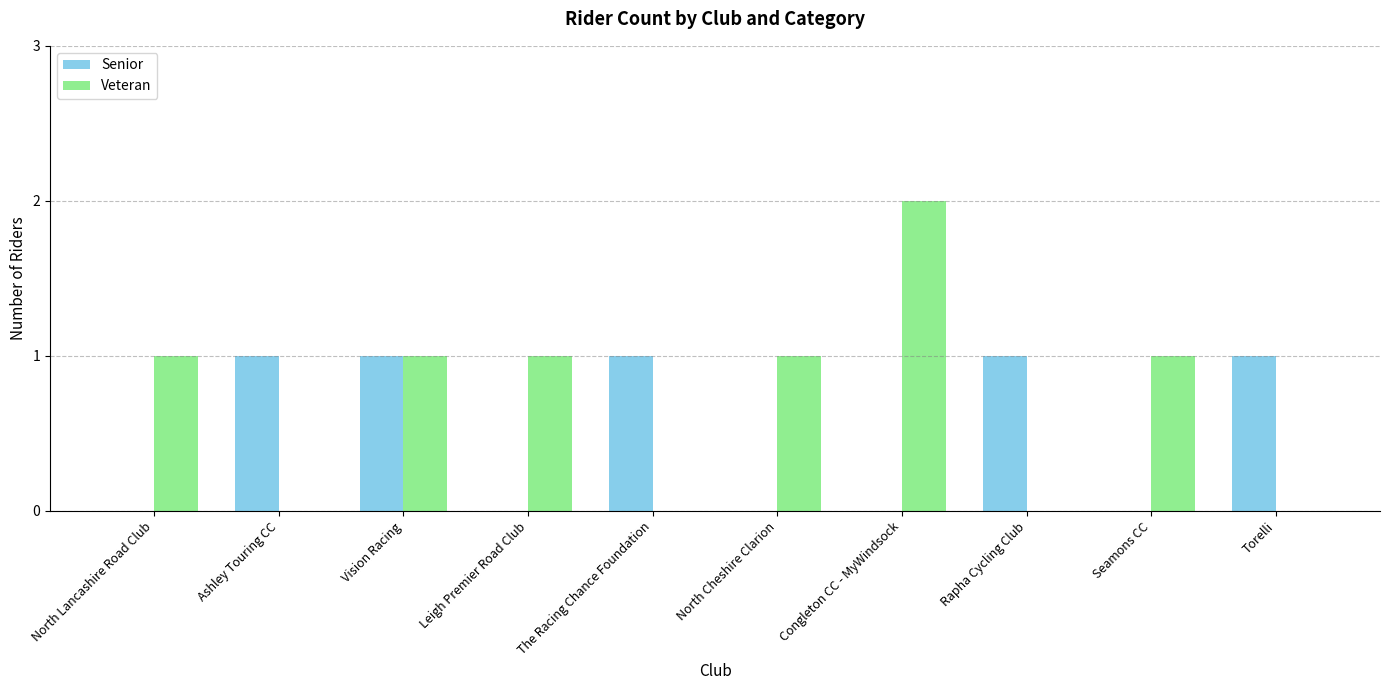

Reading left to right, transcribe all the data shown in this chart.

Senior: 0	1	1	0	1	0	0	1	0	1
Veteran: 1	0	1	1	0	1	2	0	1	0